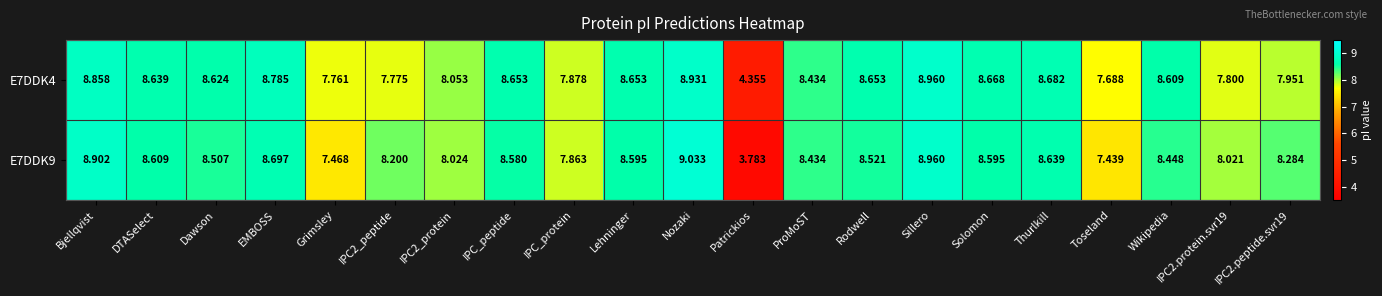

At which category is the sum across all series the highest?

Nozaki